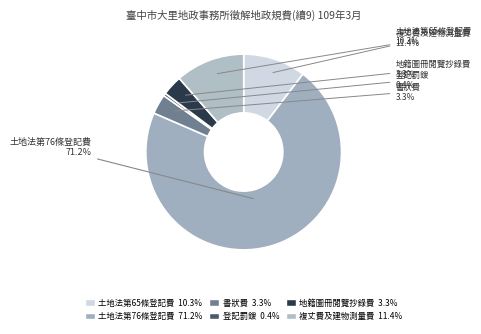

Rank the categories by value from highest to lowest.

土地法第76條登記費, 複丈費及建物測量費, 土地法第65條登記費, 地籍圖冊閱覽抄錄費, 書狀費, 登記罰鍰